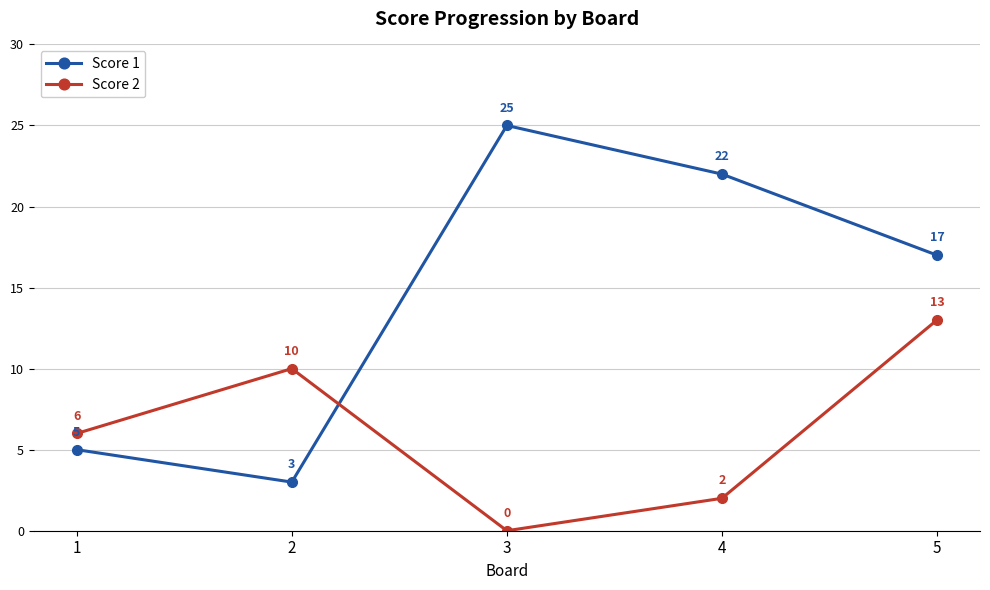

Reading left to right, extract all data points from this chart.

Score 1: 1=5	2=3	3=25	4=22	5=17
Score 2: 1=6	2=10	3=0	4=2	5=13